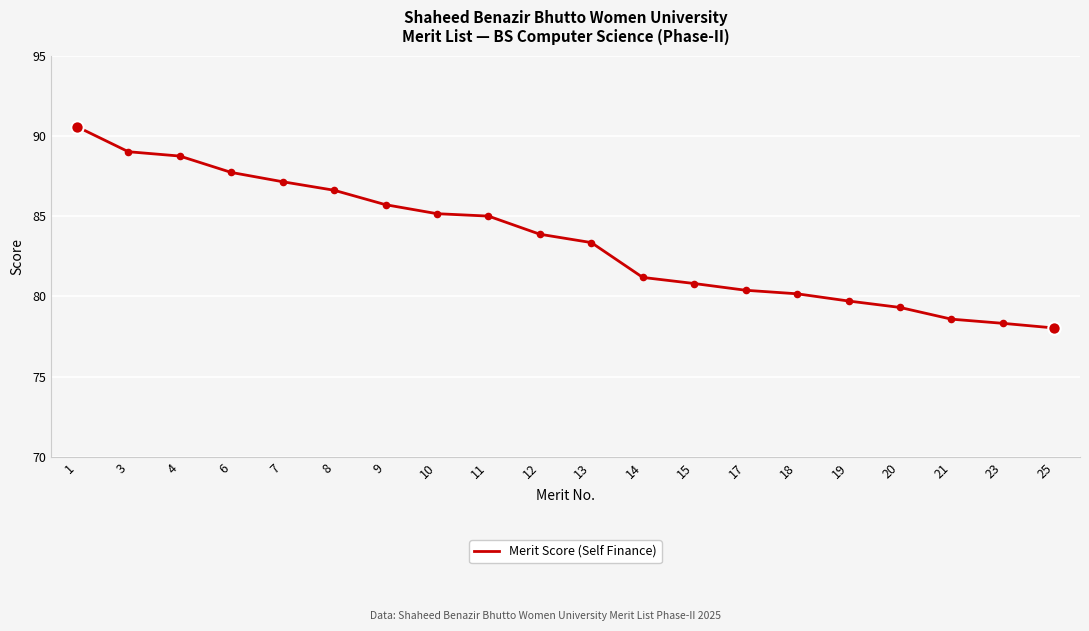

What is the change in value from 7 to 17?

-6.8